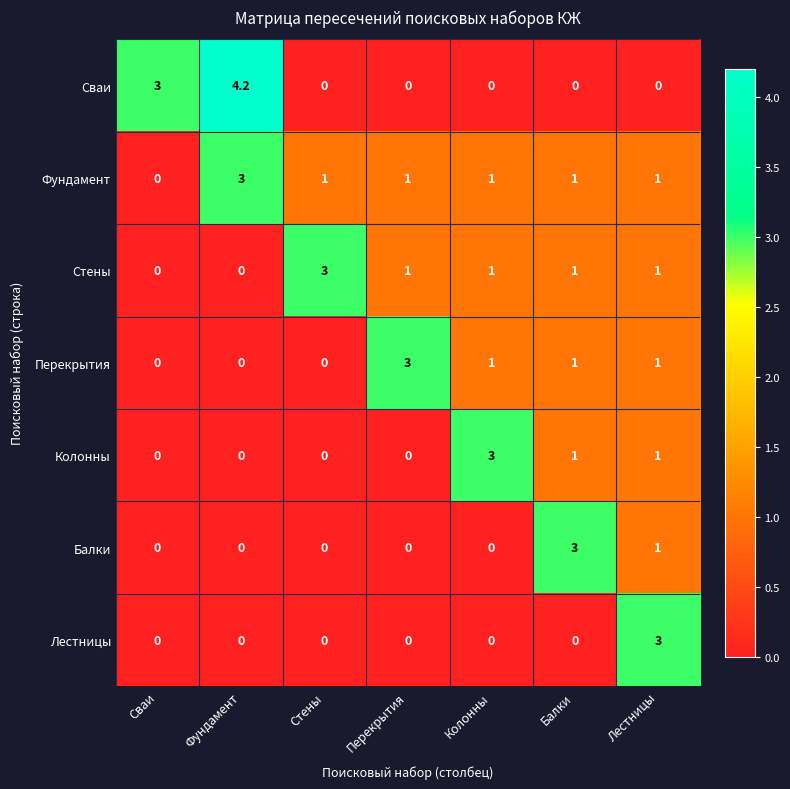

Is the value of Стены at Стены greater than the value of Колонны at Колонны?

No